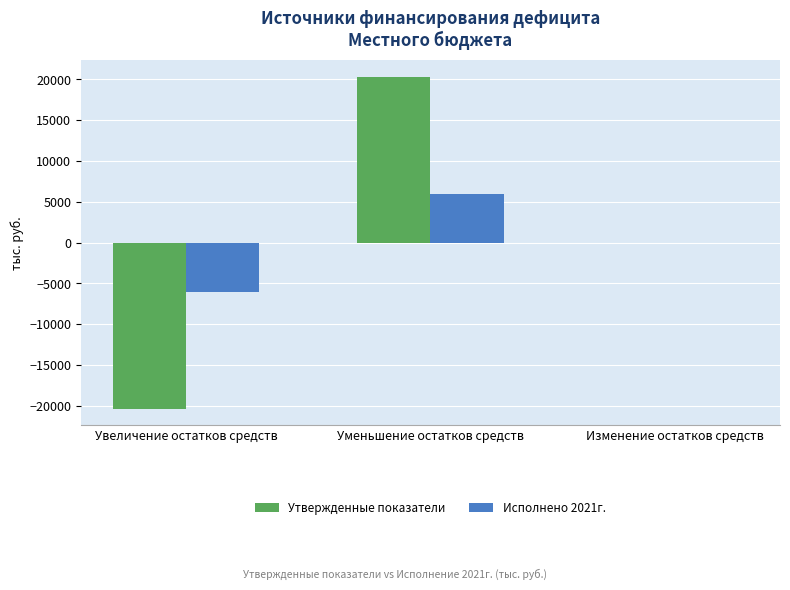

Reading right to left, list all the values displayed in this chart.

Утвержденные показатели: Изменение остатков средств=0.0	Уменьшение остатков средств=20348.3	Увеличение остатков средств=-20348.3
Исполнено 2021г.: Изменение остатков средств=-16.3	Уменьшение остатков средств=5982.4	Увеличение остатков средств=-5998.7